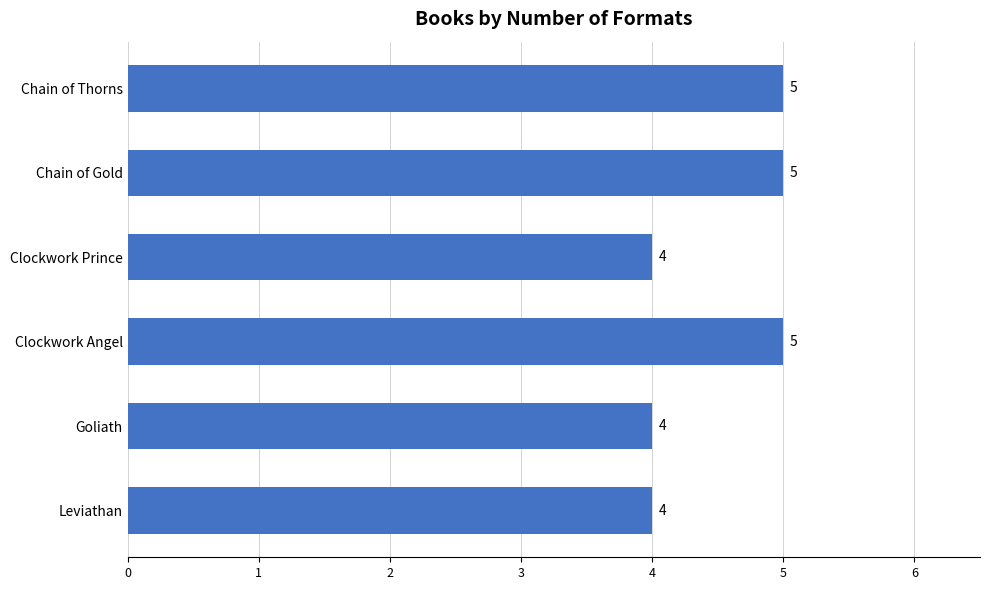

How many bars are there in total?

6